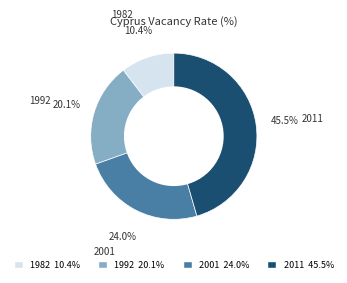

What percentage is the 2001 slice, to the nearest percent?

24%